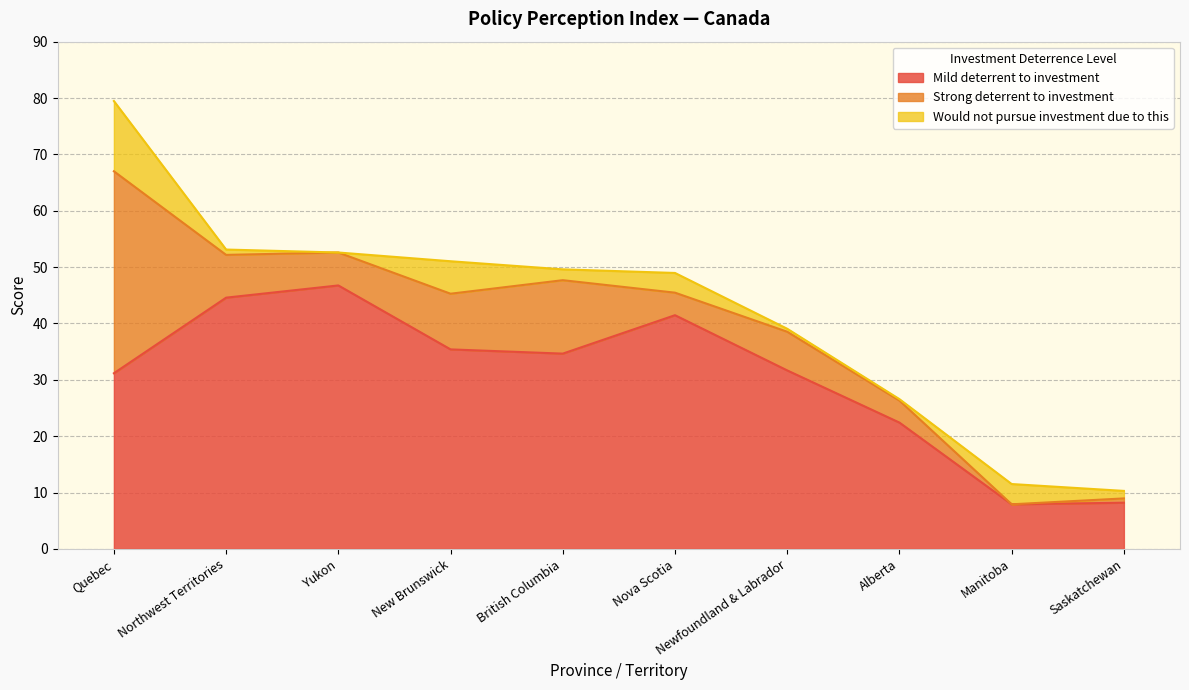

At which category does the chart reach its minimum across all series?

Manitoba